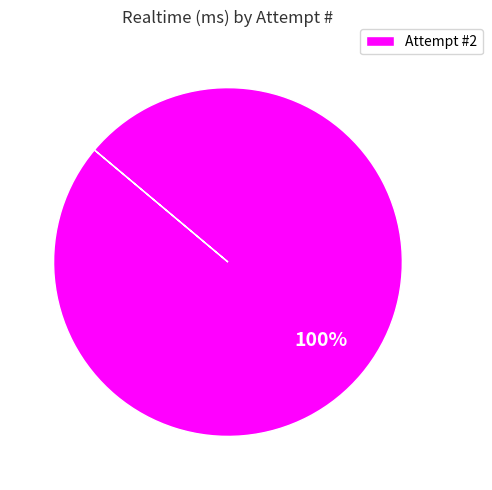

To the nearest percent, what portion does Attempt #2 represent?

100%